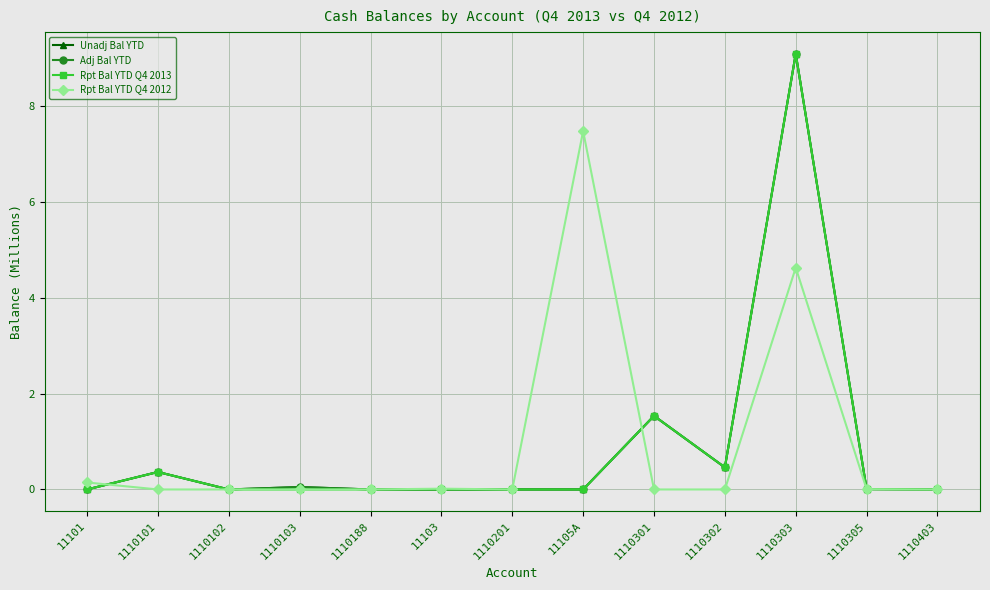

At which category is the sum across all series the highest?

1110303